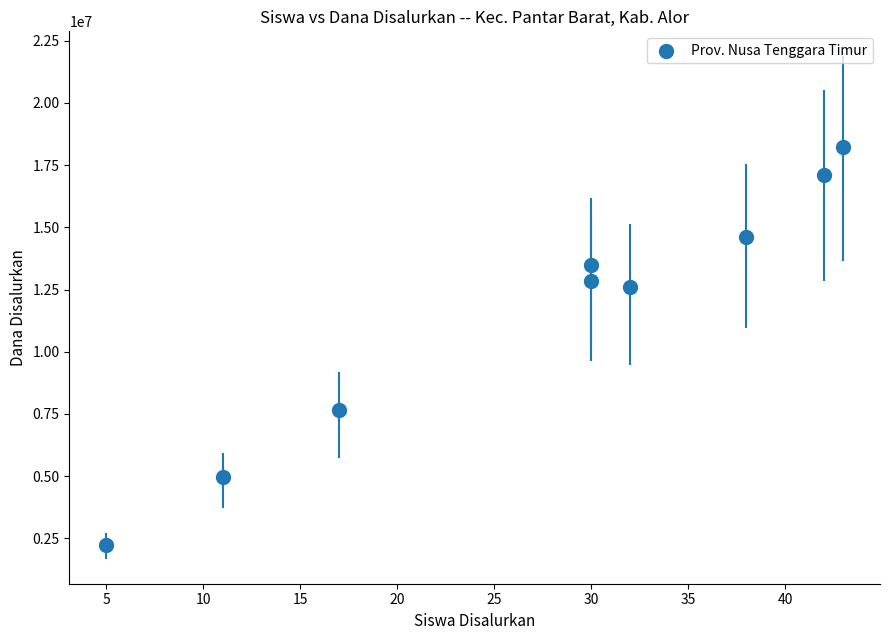

What Y value in the scatter plot is closest to 10237500?

12600000